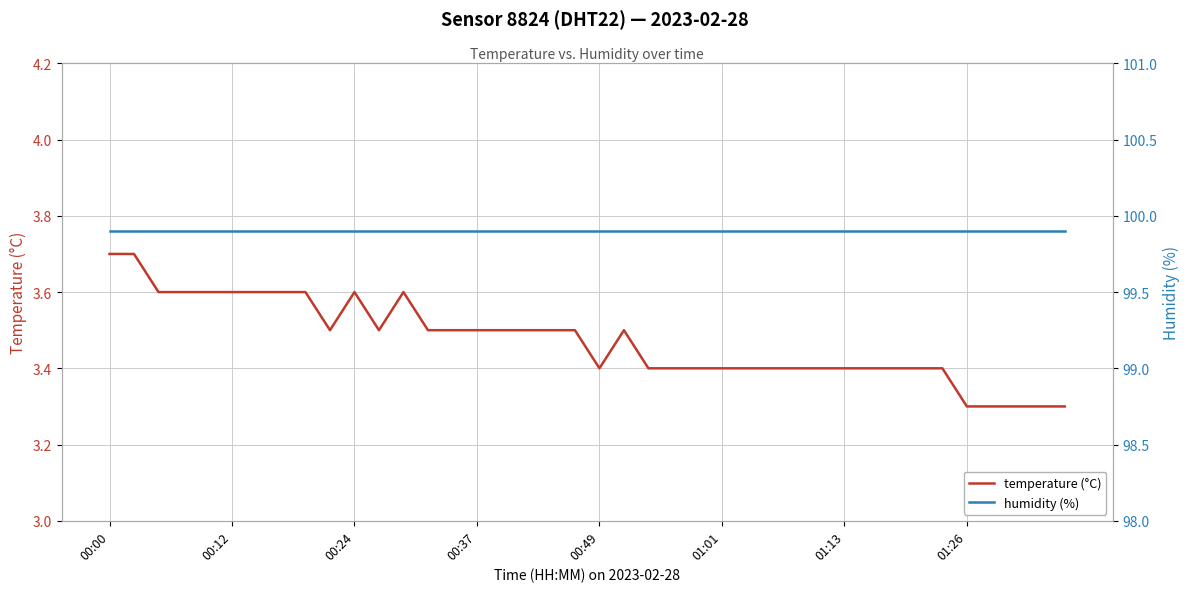

What is the minimum value for temperature (°C)?

3.3